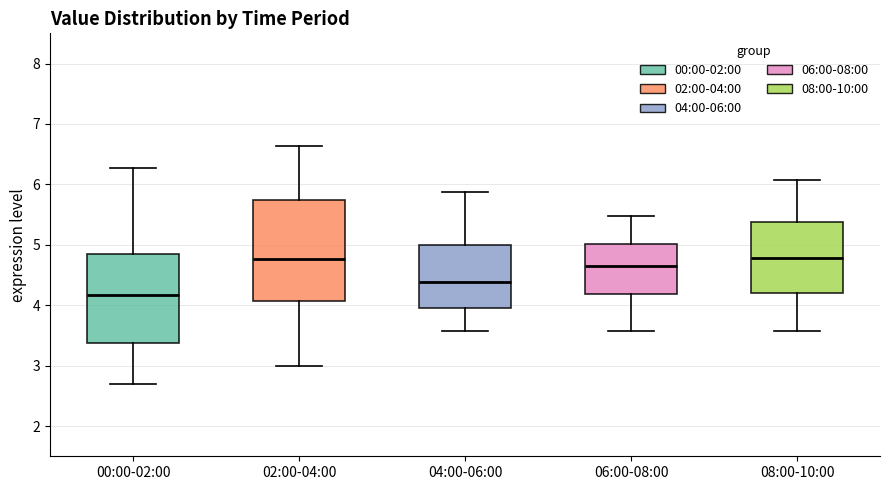

Where does the median line of the box for 02:00-04:00 sit on the y-axis? The values are not printed on the chart, so give them approximately, as read against the axis.

4.8